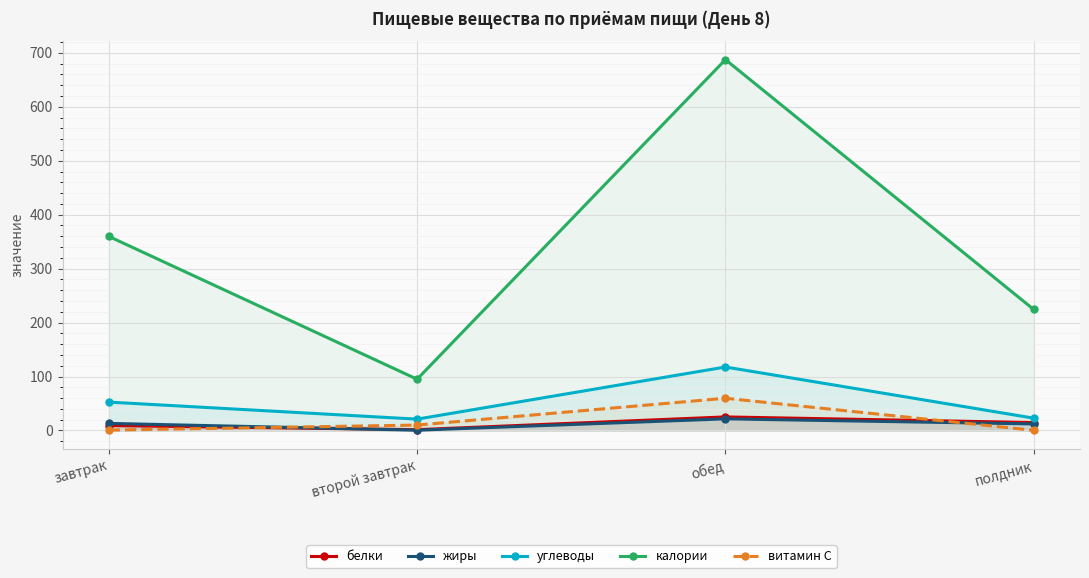

Read the углеводы value at второй завтрак.

21.0